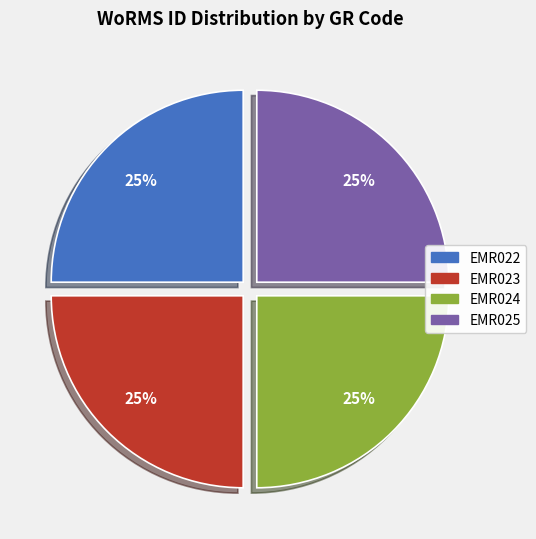

The EMR022 slice represents 39% of the pie. True or false?

False